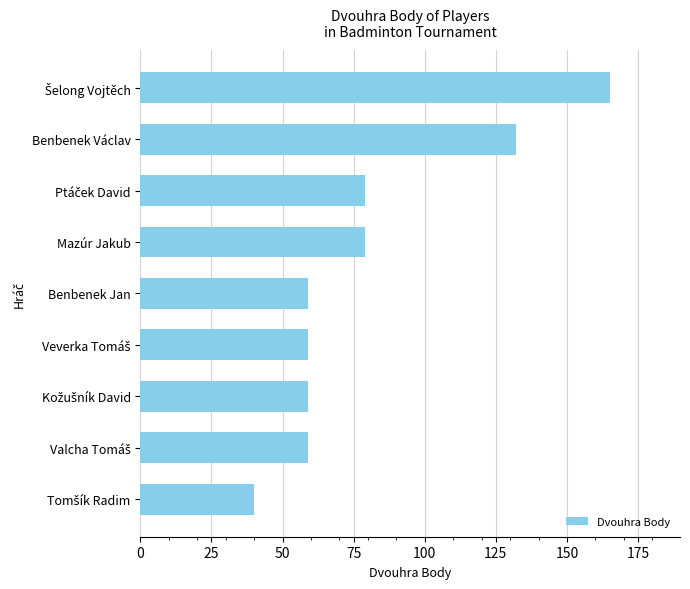

The chart shows a value of 38 at Mazúr Jakub. True or false?

False